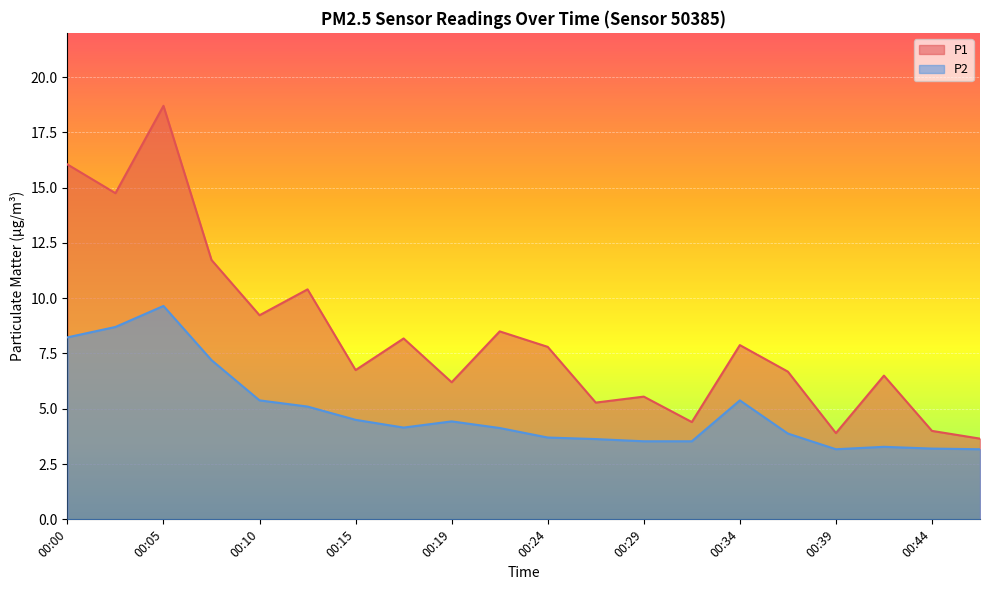

Where is P1 nearest to the value 11?

00:12